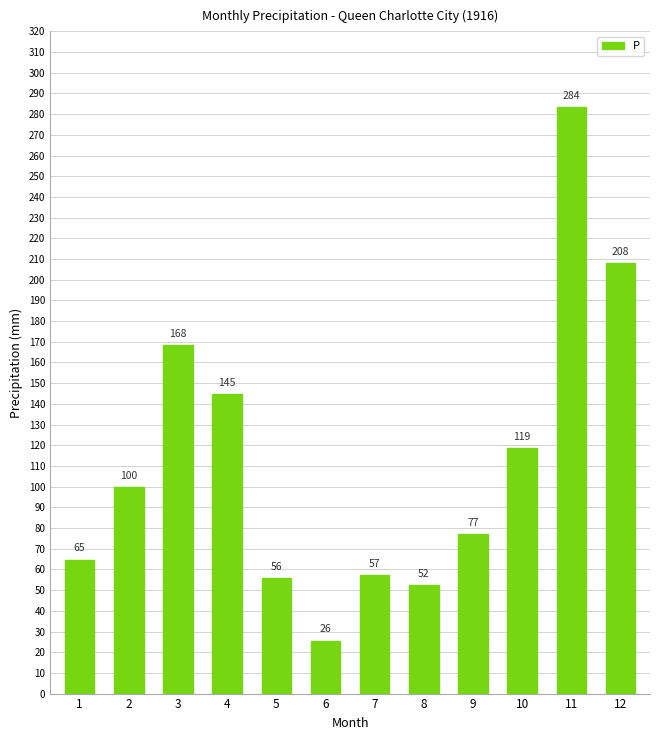

Between 6 and 8, which is larger?

8